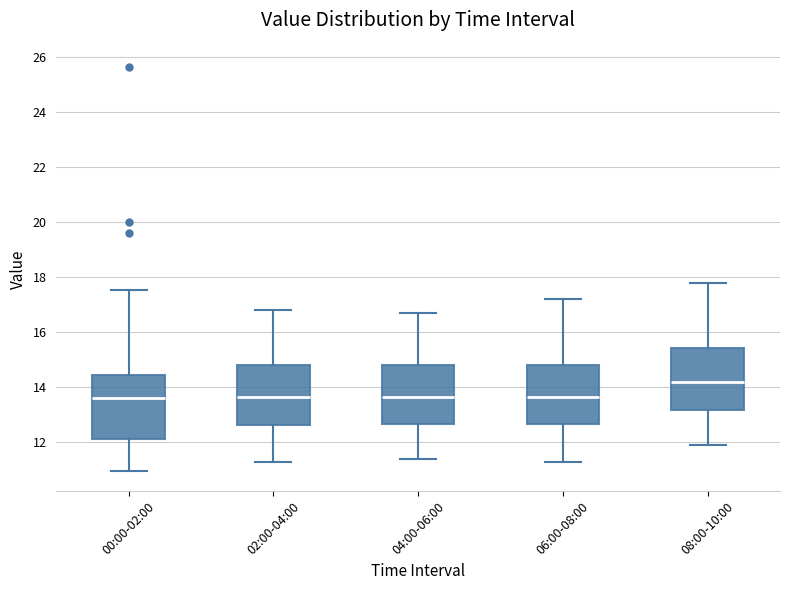

Where is the lower edge of the box for 04:00-06:00 on the y-axis? The values are not printed on the chart, so give them approximately, as read against the axis.

12.6